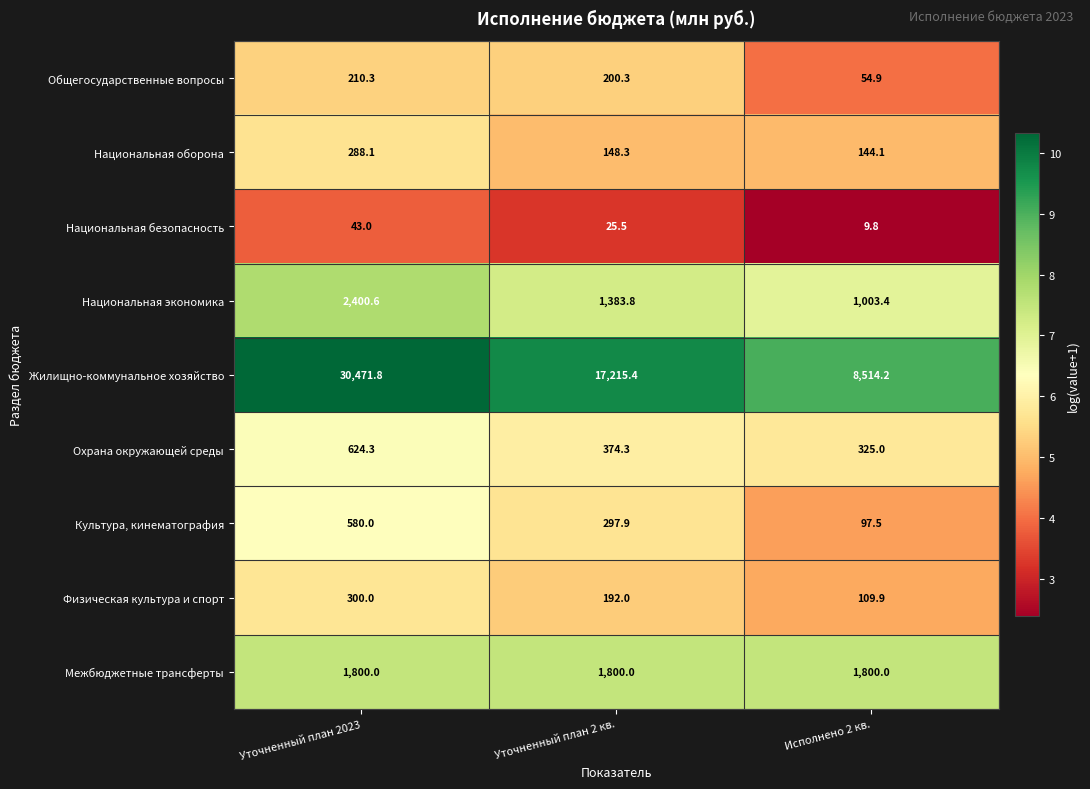

Is the value of Национальная экономика at Исполнено 2 кв. greater than the value of Охрана окружающей среды at Исполнено 2 кв.?

Yes